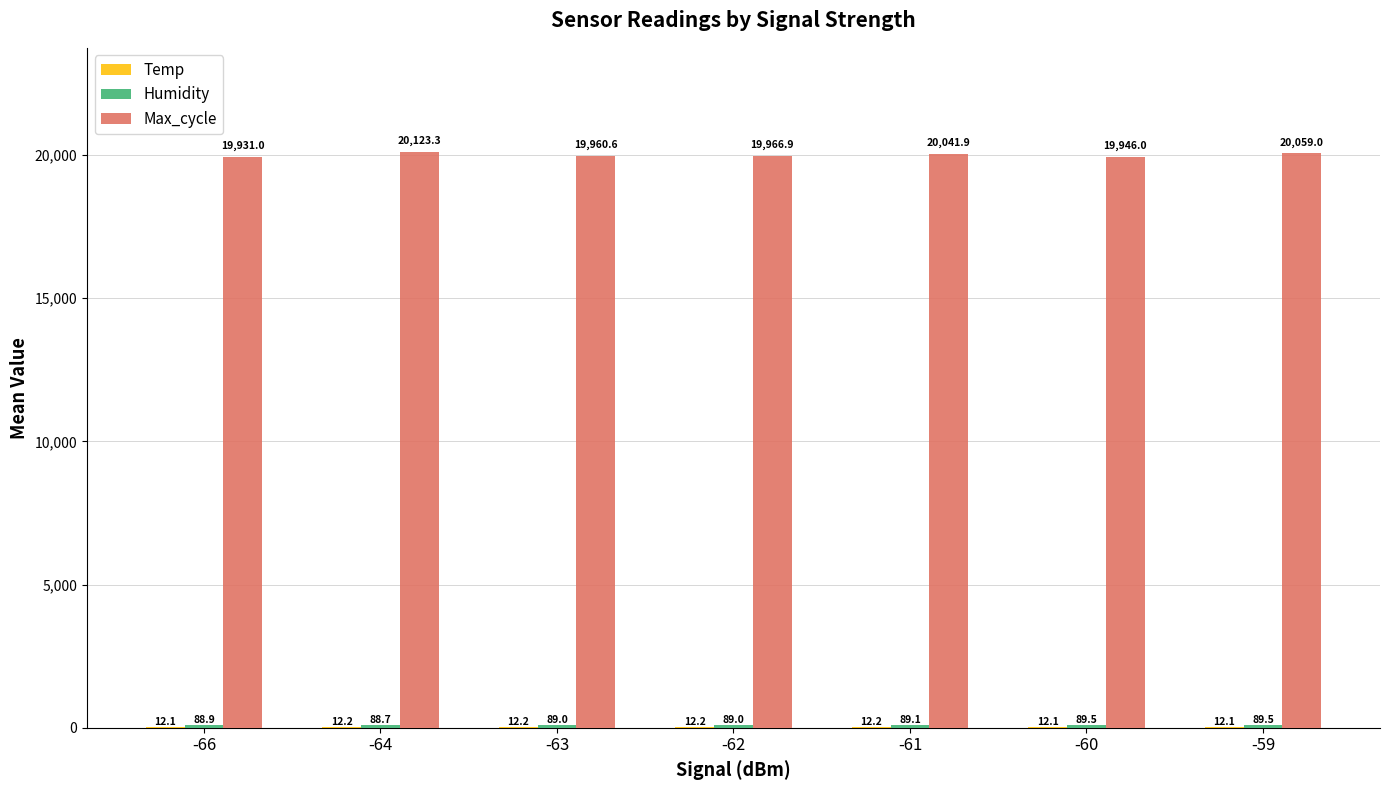

Read the Max_cycle value at -64.

20123.3